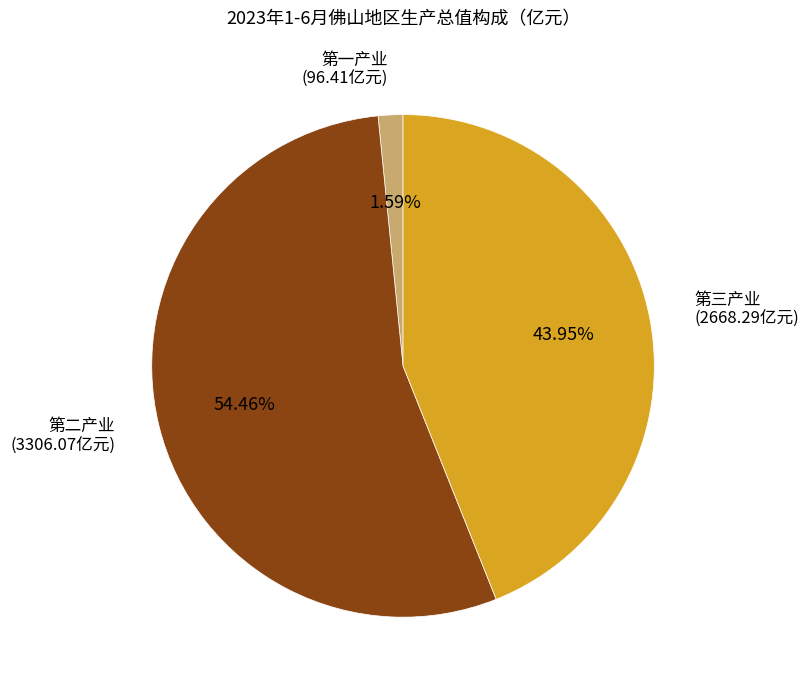

Which slice represents more than half of the pie?

第二产业